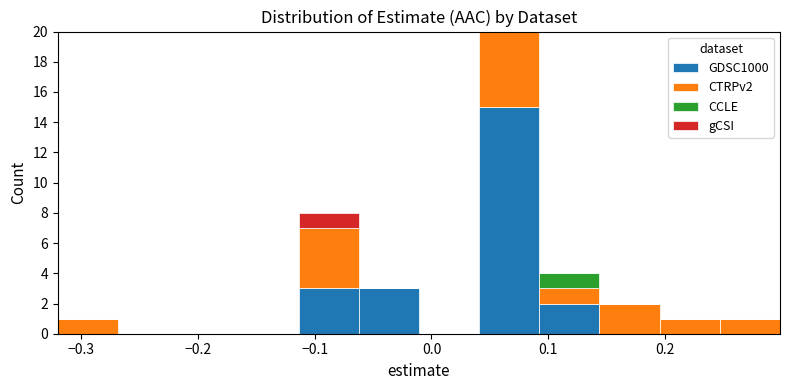

What is the total height of the stacked bar covering 0.09 to 0.14 on the x-axis? Neither the bar edges nor the heights are printed on the chart, so give them approximately, as read against the axes.

4